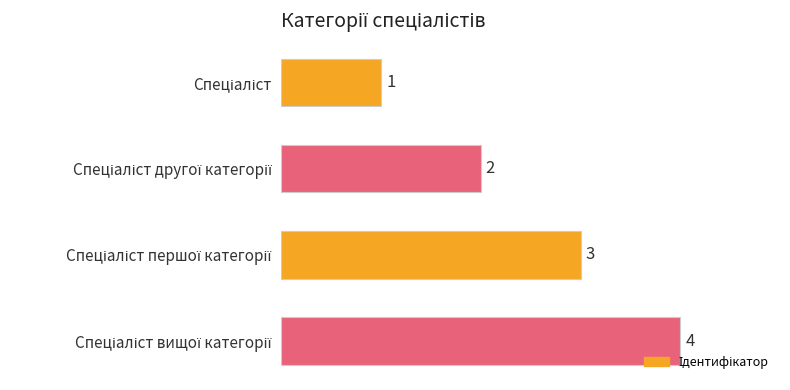

Count the values in the range 2 to 4.

3